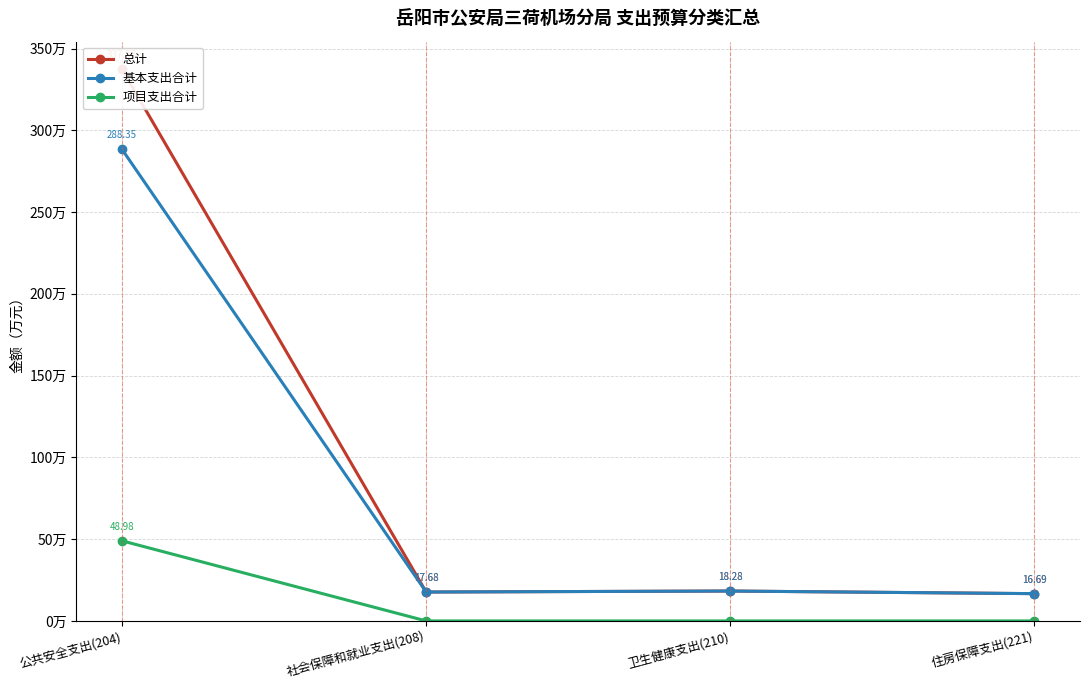

True or false: 基本支出合计 and 总计 cross at least once.

False